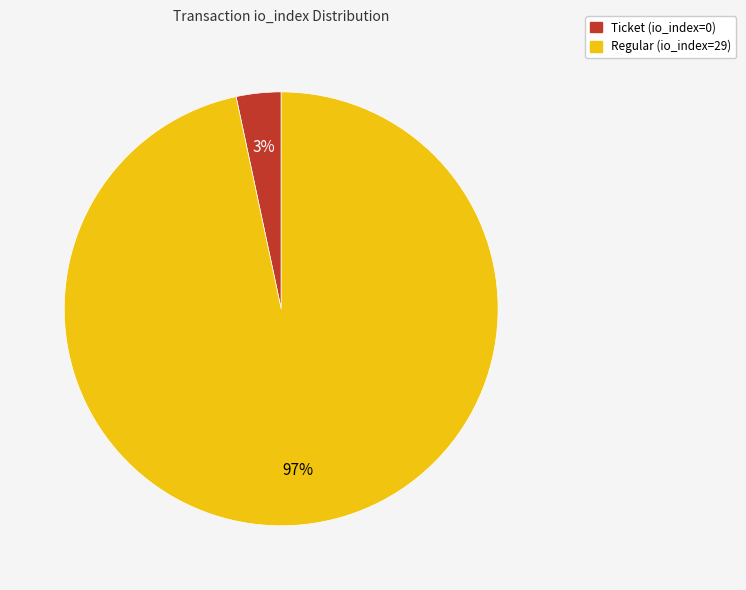

Do Ticket (io_index=0) and Regular (io_index=29) together represent more than half of the pie?

Yes